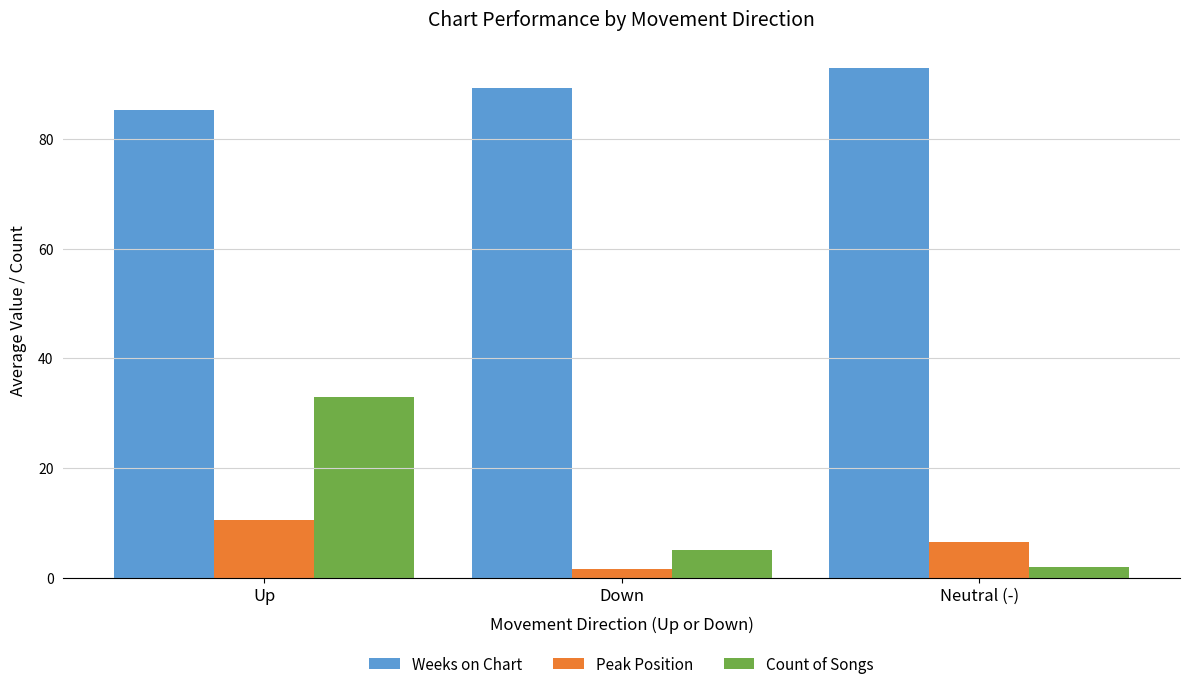

At which label does Count of Songs first exceed 5?

Up